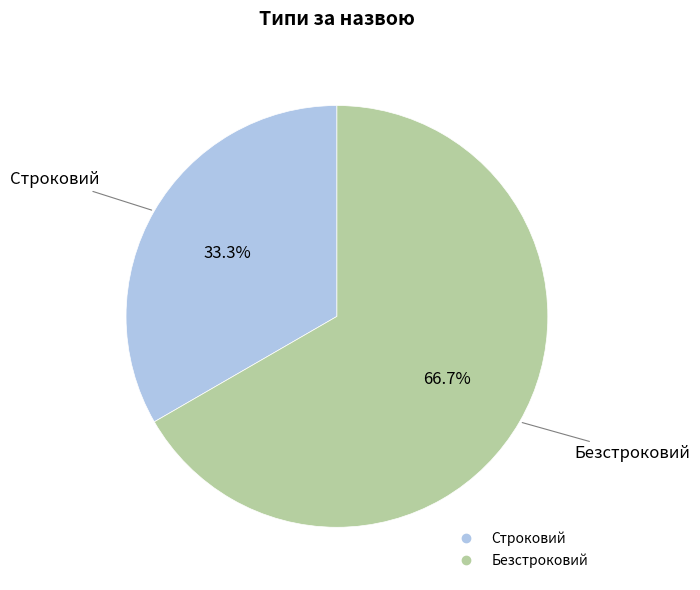

What percentage is NOT represented by Безстроковий?

33.3%